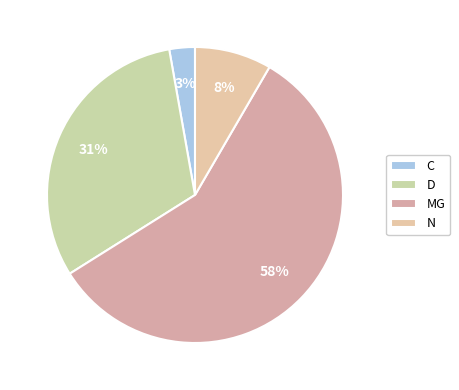

To the nearest percent, what is the difference between the MG and D slice percentages?

27%